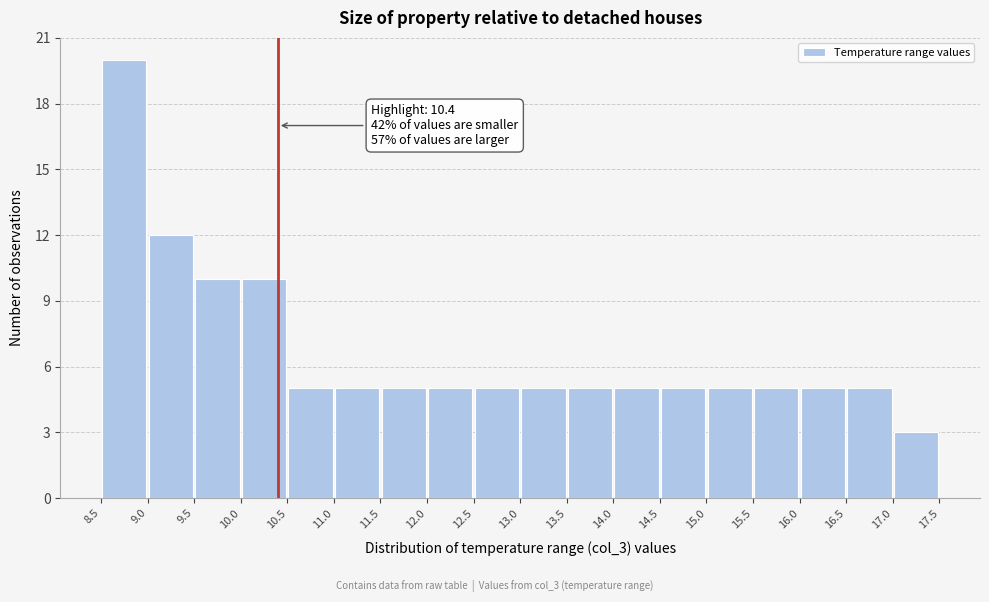

Over which range of the x-axis is the bar tallest?

8.5 to 9.0